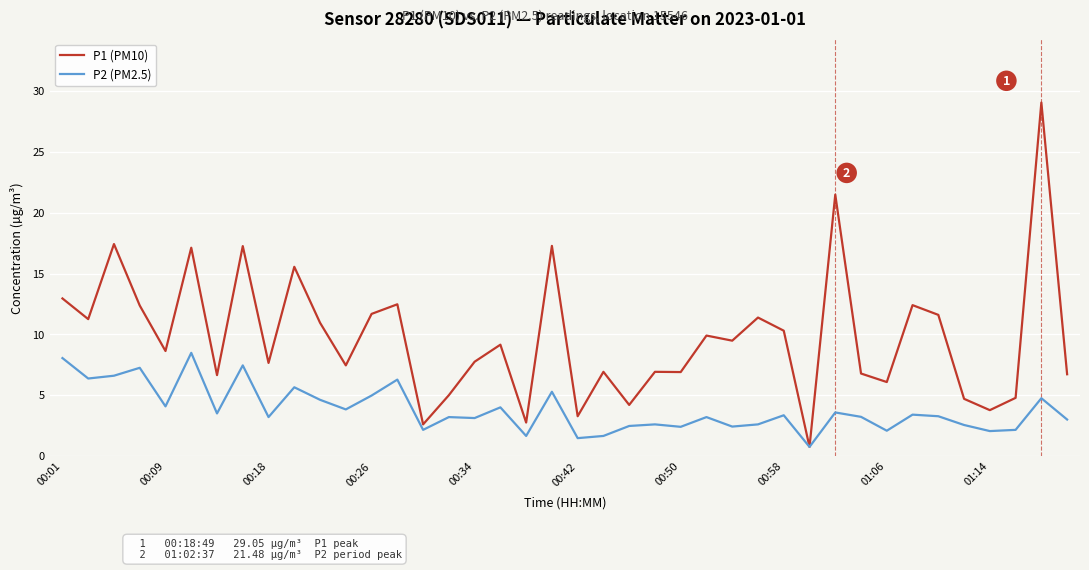

Which series has the largest range (max minus min)?

P1 (PM10)